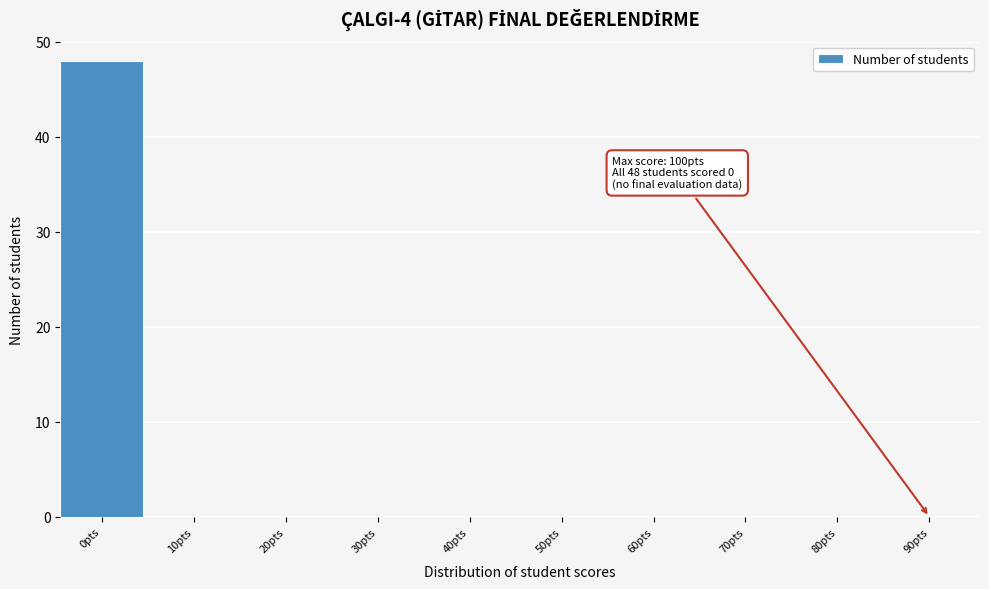

Reading left to right, what are all the values shown in this chart?

0pts=48	10pts=0	20pts=0	30pts=0	40pts=0	50pts=0	60pts=0	70pts=0	80pts=0	90pts=0